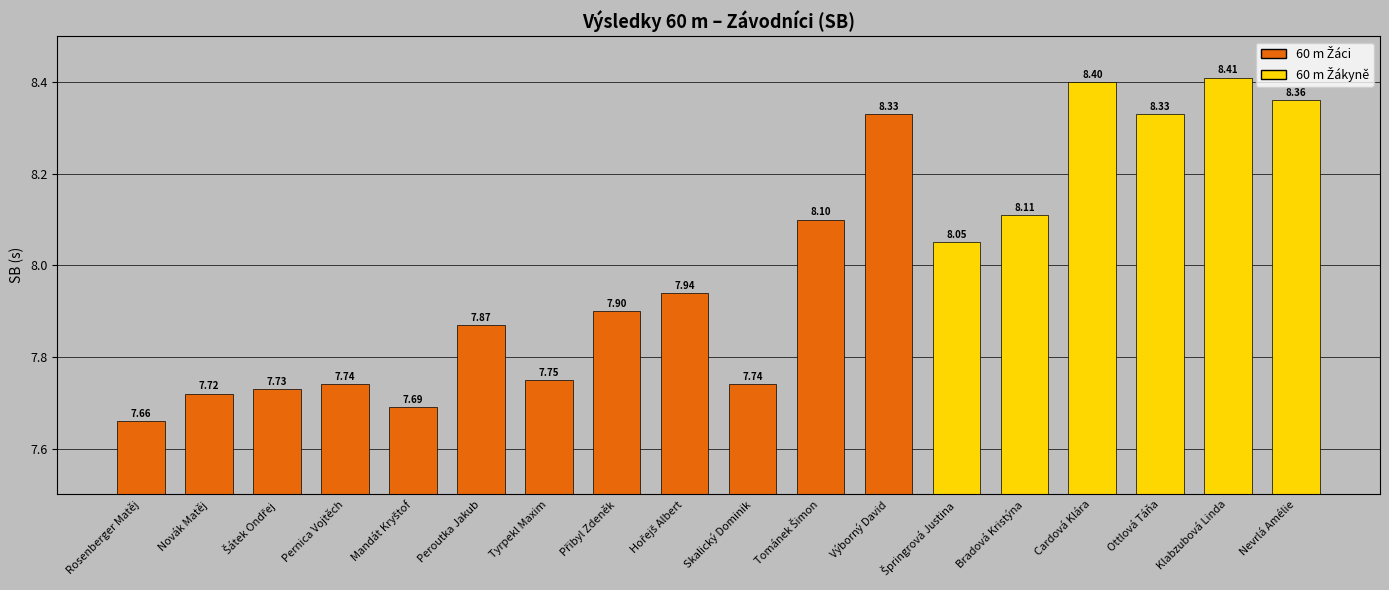

Between Cardová Klára and Nevrlá Amélie, which is larger?

Cardová Klára